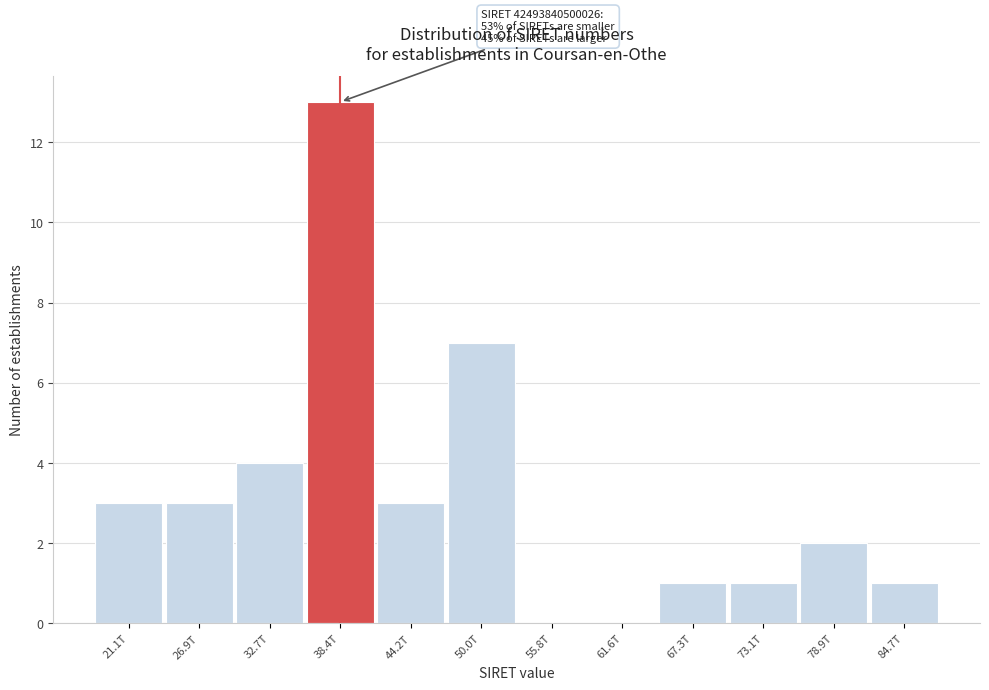

Reading right to left, list all the values displayed in this chart.

84.7T=1	78.9T=2	73.1T=1	67.3T=1	61.6T=0	55.8T=0	50.0T=7	44.2T=3	38.4T=13	32.7T=4	26.9T=3	21.1T=3